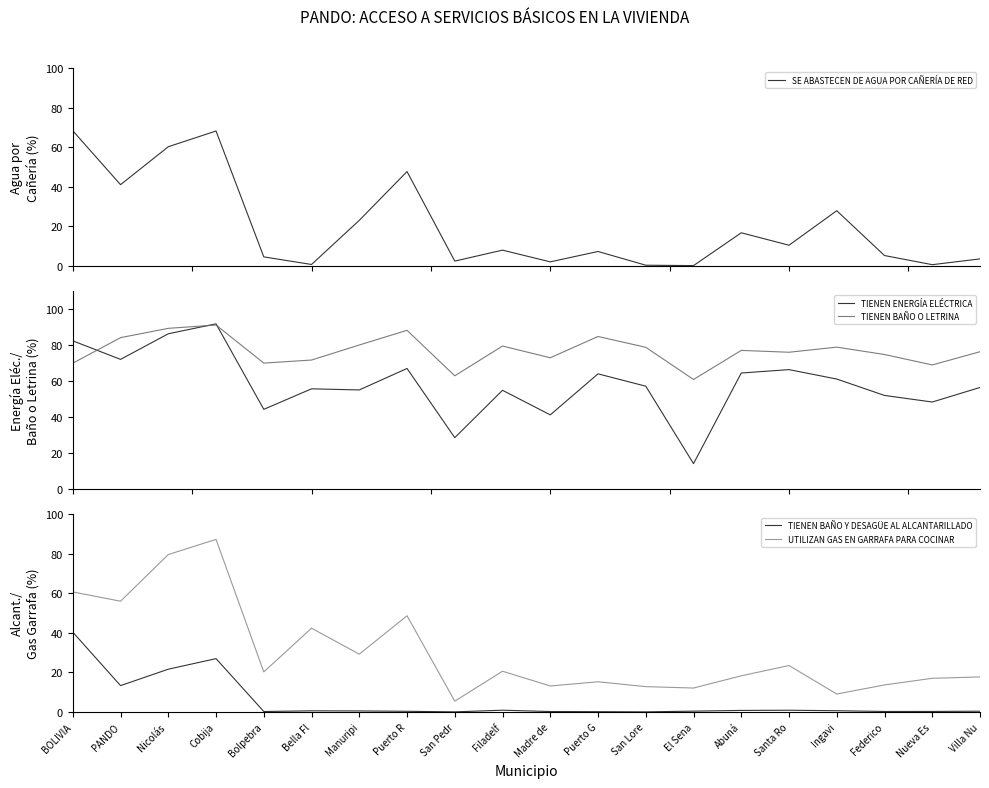

What is the sum of all TIENEN BAÑO O LETRINA values?

1534.6